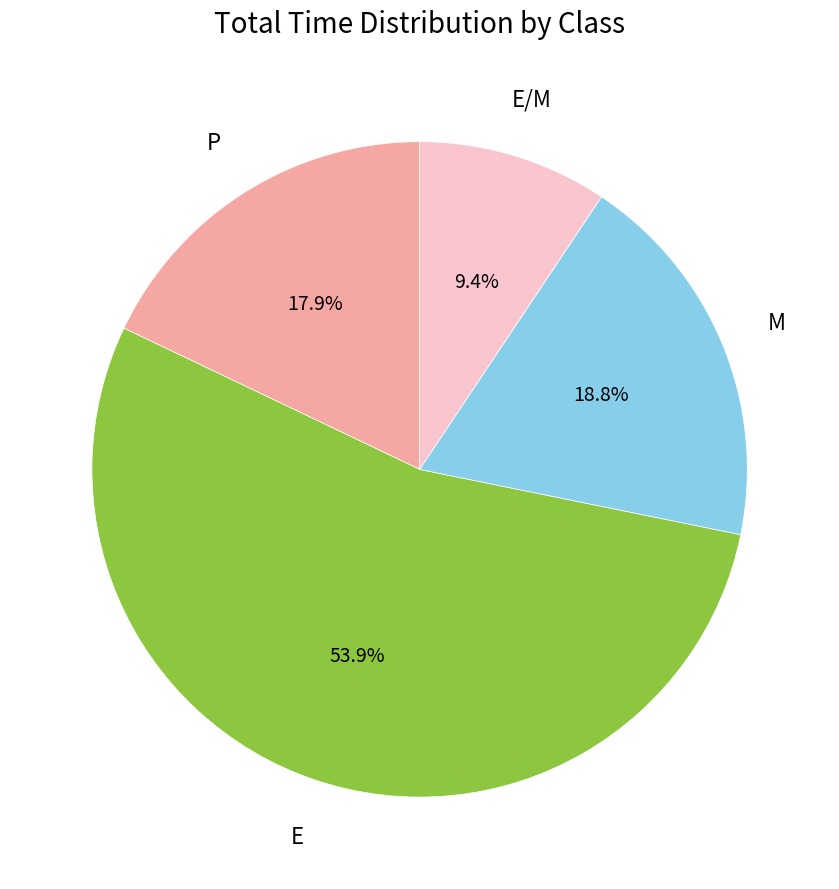

Is there a majority slice in this chart?

Yes